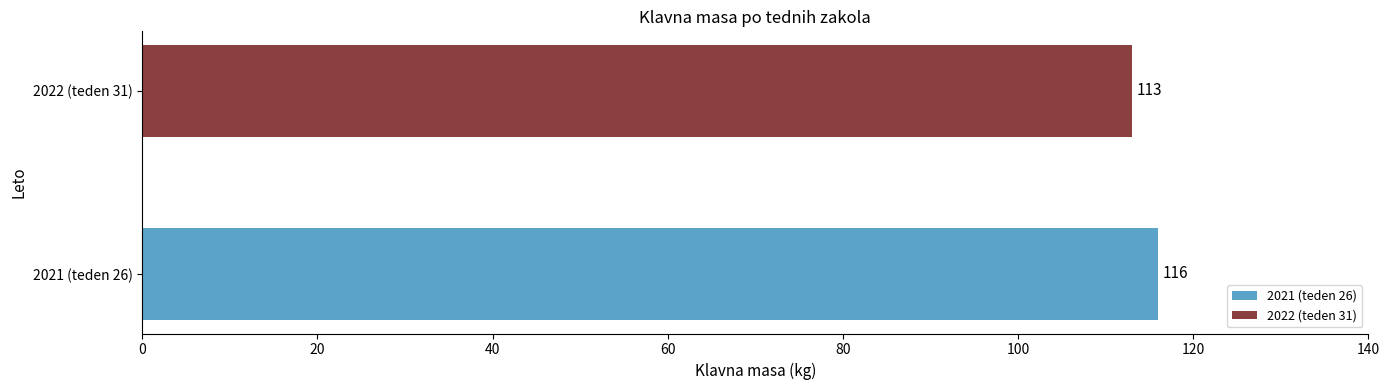

What is the maximum value for 2021 (teden 26)?

116